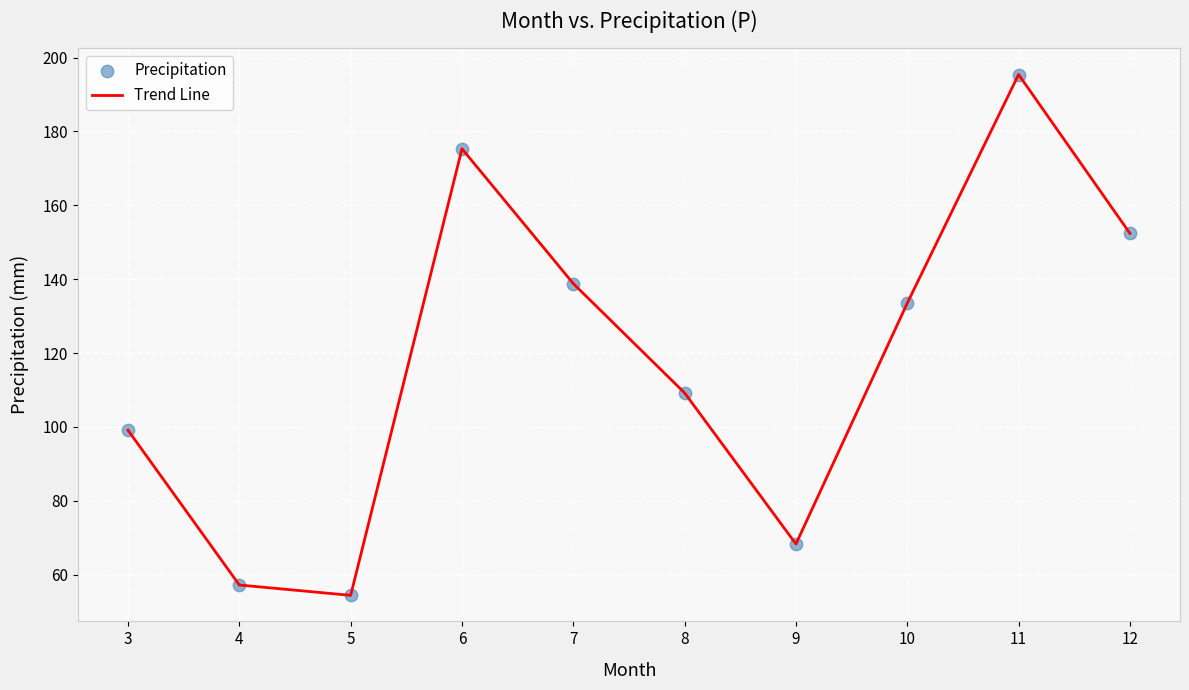

True or false: the data shows 57.2 at 4.

True